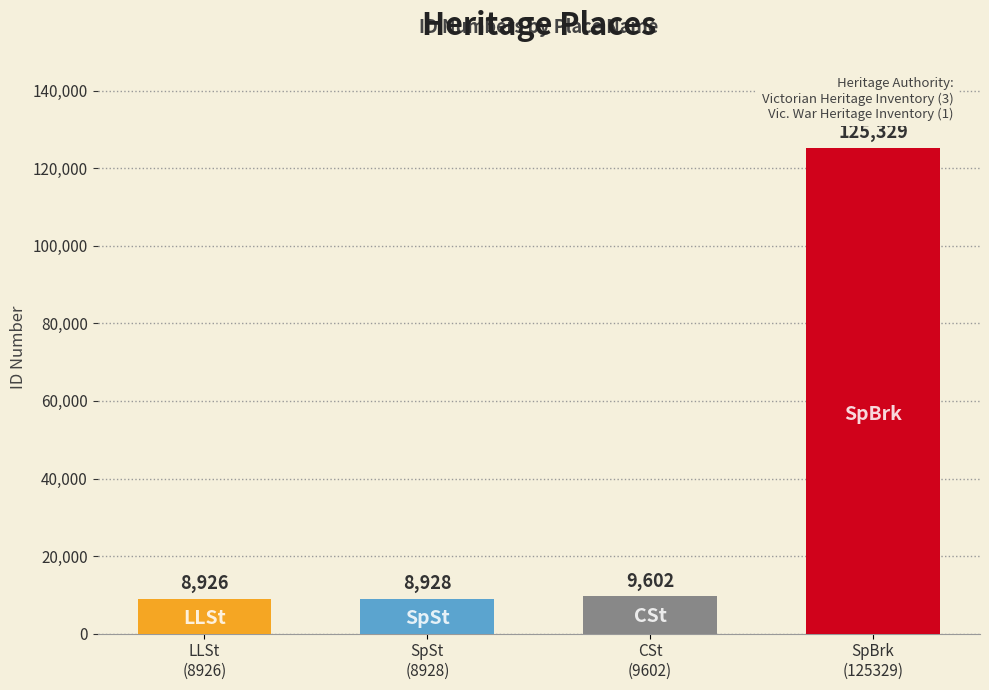

Is it true that the value at 284-298 SPENCER STREET is 12313?

False